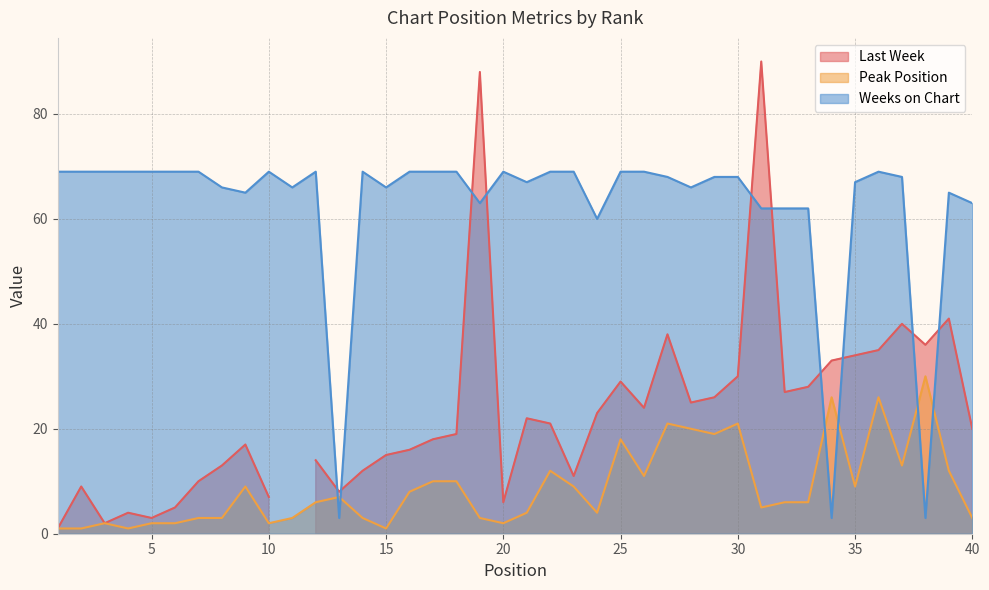

What is the lowest value of the Weeks on Chart series?

3